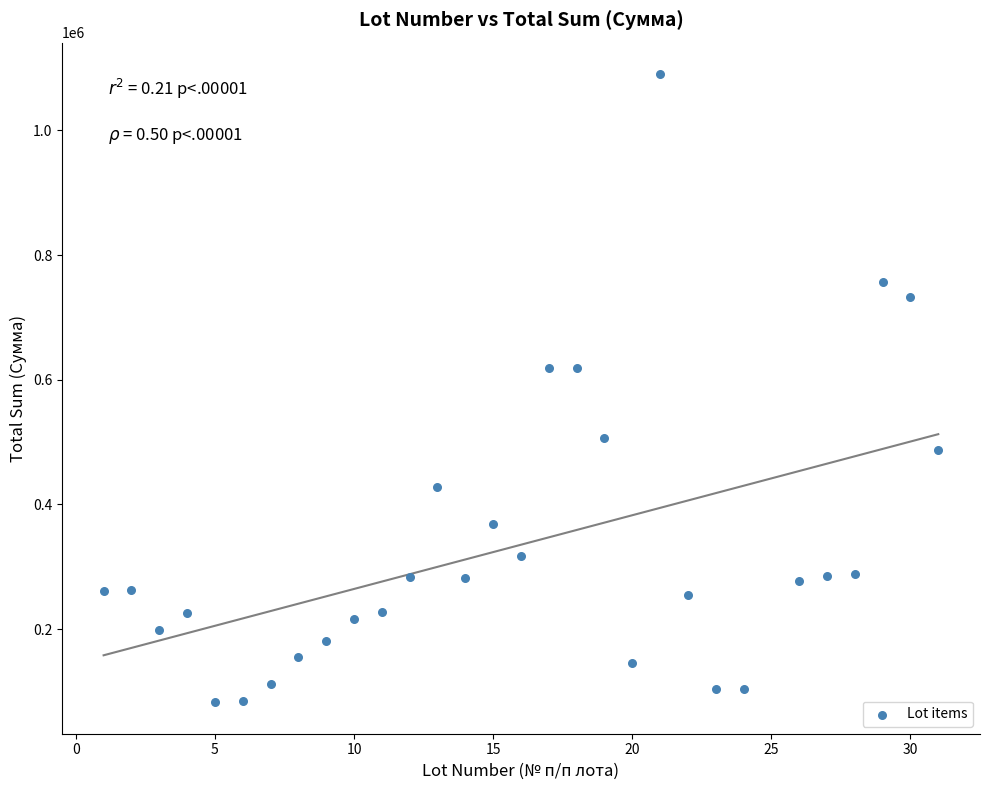

What is the range of Y values (max minus min)?

1007668